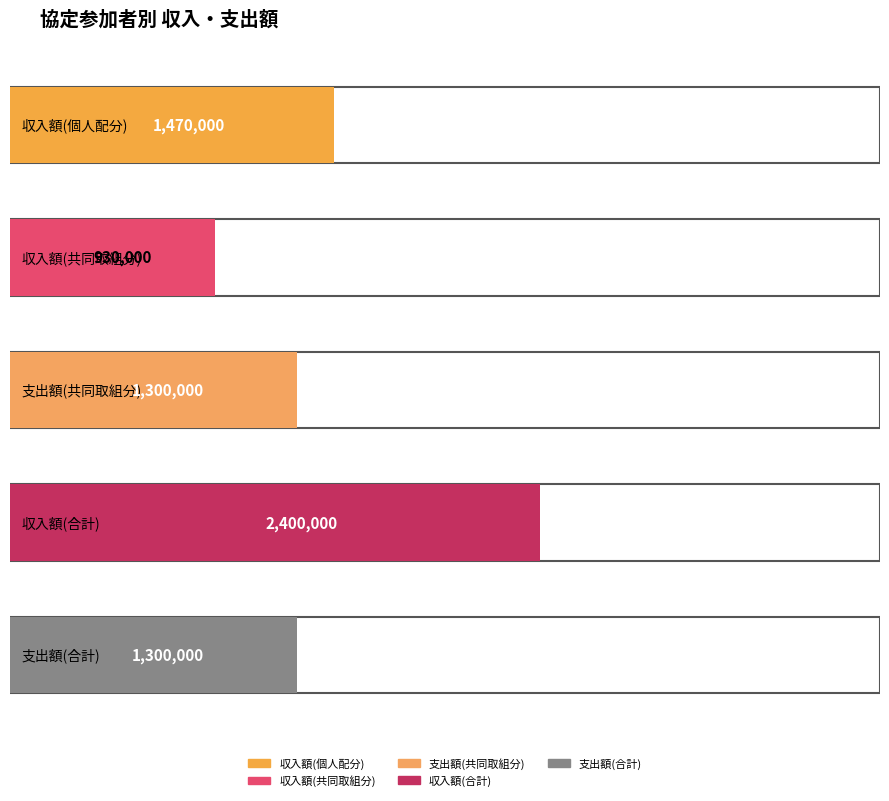

Is the value of 収入額(共同取組分) at ＤＤＤＤＤ greater than the value of 支出額(合計) at ＣＣＣＣＣ?

No